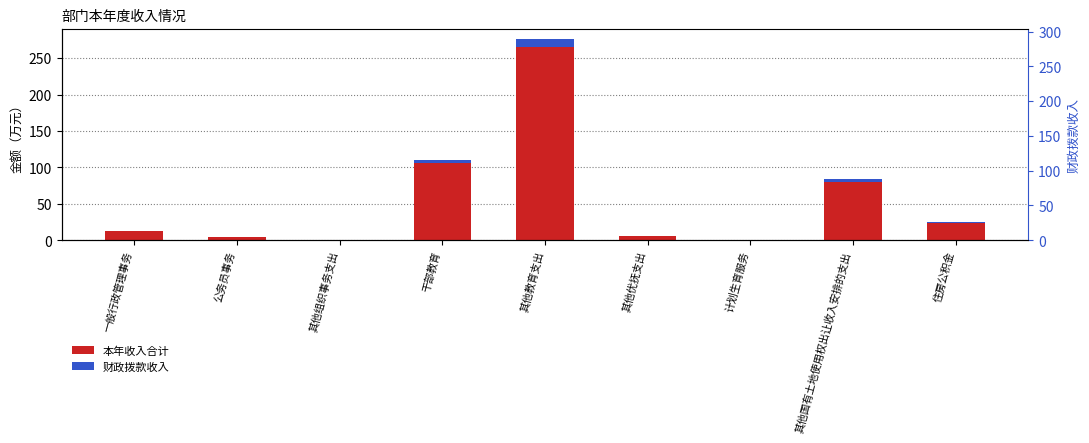

What position from the right is 公务员事务?

8